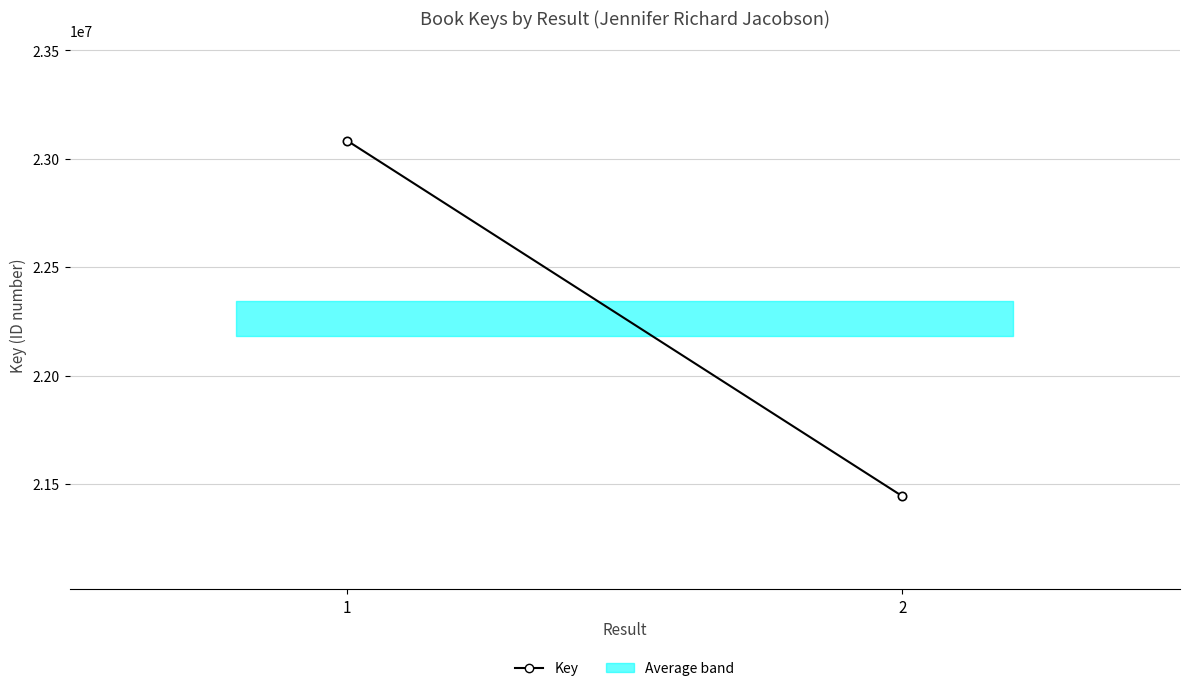

Reading left to right, what are all the values shown in this chart?

23083505	21443122